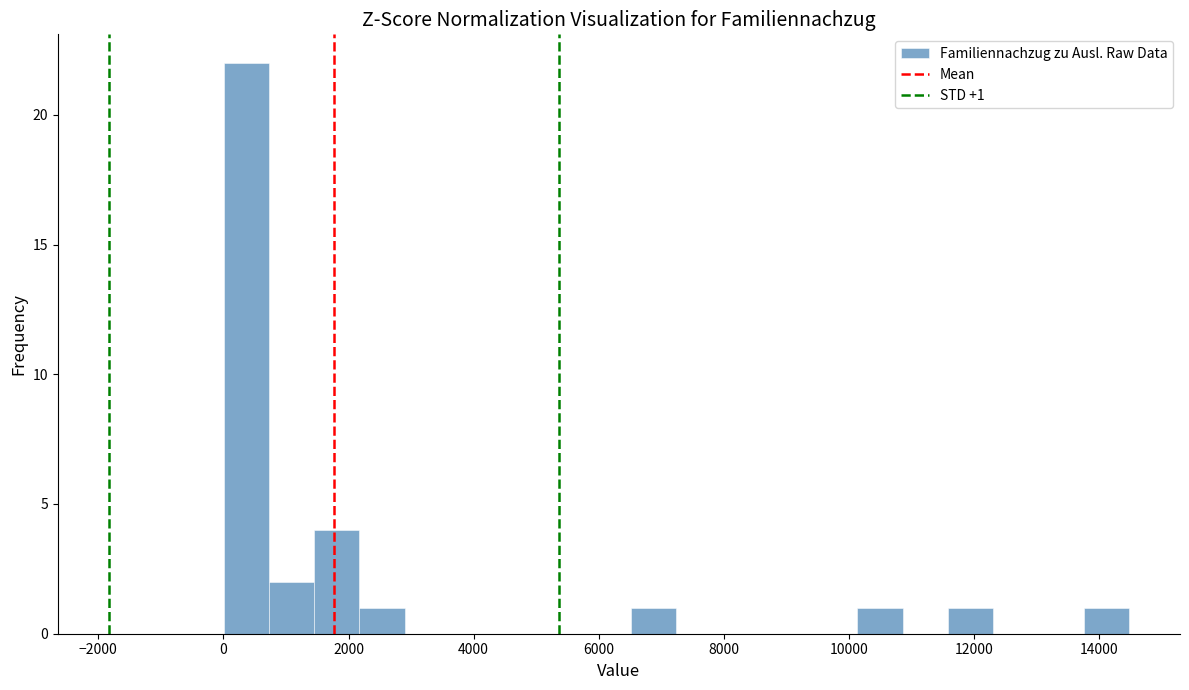

Read against the x-axis, roughly where is the centre of the tallest bar?

400